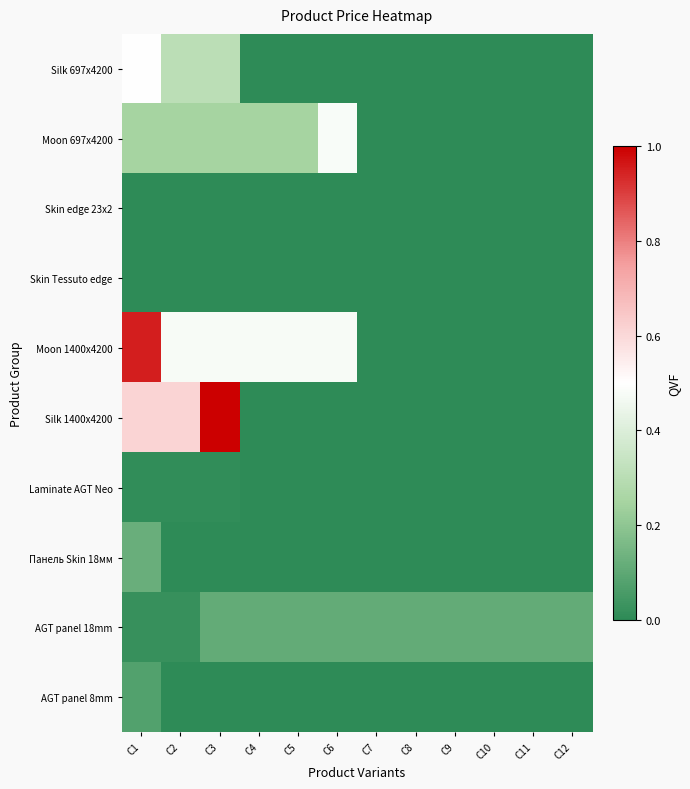

Reading left to right, extract all data points from this chart.

Silk 697x4200: C1=0.5	C2=0.3	C3=0.3	C4=0.0	C5=0.0	C6=0.0	C7=0.0	C8=0.0	C9=0.0	C10=0.0	C11=0.0	C12=0.0
Moon 697x4200: C1=0.2	C2=0.2	C3=0.2	C4=0.2	C5=0.2	C6=0.5	C7=0.0	C8=0.0	C9=0.0	C10=0.0	C11=0.0	C12=0.0
Skin edge 23x2: C1=0.0	C2=0.0	C3=0.0	C4=0.0	C5=0.0	C6=0.0	C7=0.0	C8=0.0	C9=0.0	C10=0.0	C11=0.0	C12=0.0
Skin Tessuto edge: C1=0.0	C2=0.0	C3=0.0	C4=0.0	C5=0.0	C6=0.0	C7=0.0	C8=0.0	C9=0.0	C10=0.0	C11=0.0	C12=0.0
Moon 1400x4200: C1=1.0	C2=0.5	C3=0.5	C4=0.5	C5=0.5	C6=0.5	C7=0.0	C8=0.0	C9=0.0	C10=0.0	C11=0.0	C12=0.0
Silk 1400x4200: C1=0.6	C2=0.6	C3=1.0	C4=0.0	C5=0.0	C6=0.0	C7=0.0	C8=0.0	C9=0.0	C10=0.0	C11=0.0	C12=0.0
Laminate AGT Neo: C1=0.0	C2=0.0	C3=0.0	C4=0.0	C5=0.0	C6=0.0	C7=0.0	C8=0.0	C9=0.0	C10=0.0	C11=0.0	C12=0.0
Панель Skin 18мм: C1=0.1	C2=0.0	C3=0.0	C4=0.0	C5=0.0	C6=0.0	C7=0.0	C8=0.0	C9=0.0	C10=0.0	C11=0.0	C12=0.0
AGT panel 18mm: C1=0.0	C2=0.0	C3=0.1	C4=0.1	C5=0.1	C6=0.1	C7=0.1	C8=0.1	C9=0.1	C10=0.1	C11=0.1	C12=0.1
AGT panel 8mm: C1=0.1	C2=0.0	C3=0.0	C4=0.0	C5=0.0	C6=0.0	C7=0.0	C8=0.0	C9=0.0	C10=0.0	C11=0.0	C12=0.0